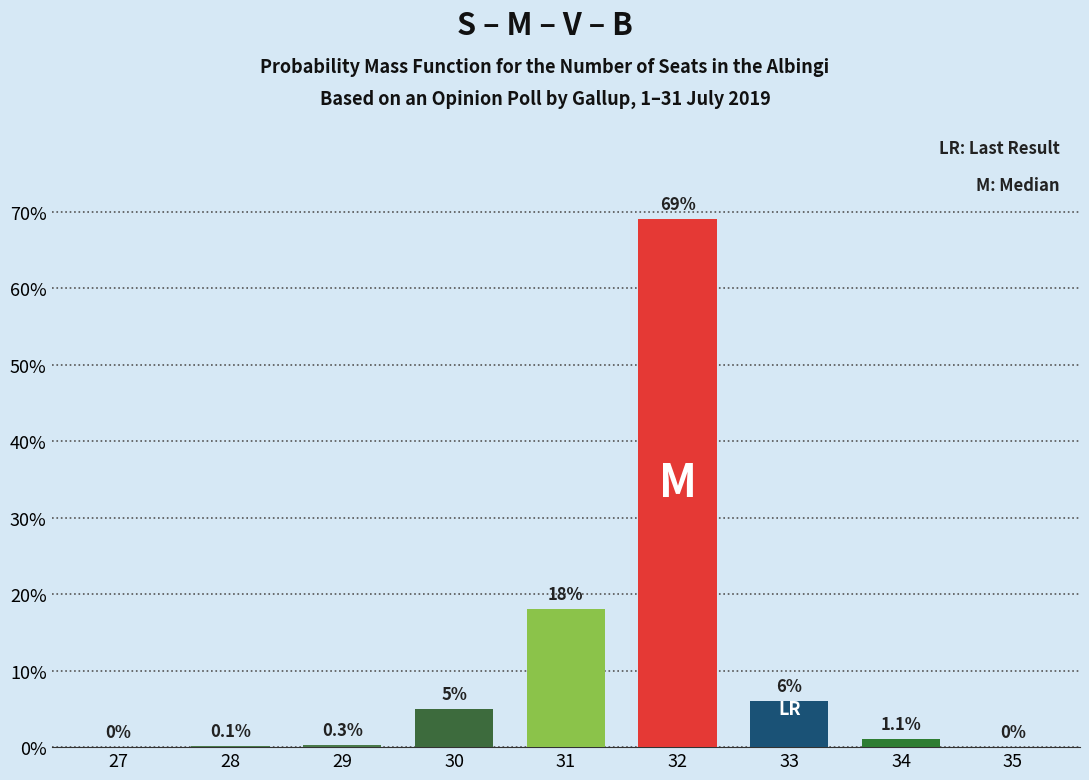

Reading left to right, transcribe all the data shown in this chart.

27=0.0	28=0.1	29=0.3	30=5.0	31=18.0	32=69.0	33=6.0	34=1.1	35=0.0